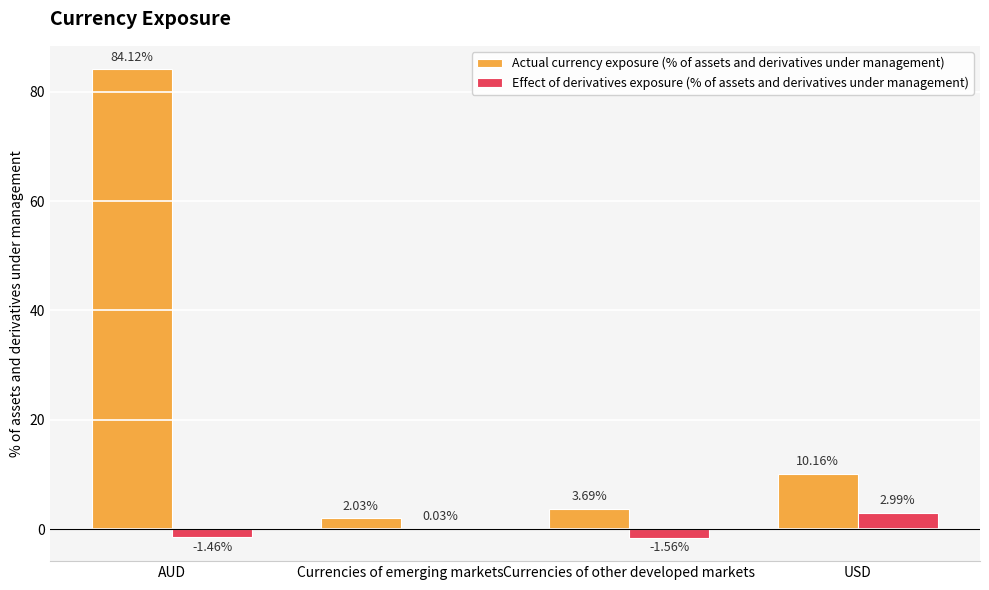

Where does the Effect of derivatives exposure (% of assets and derivatives under management) series first go above 0?

Currencies of emerging markets